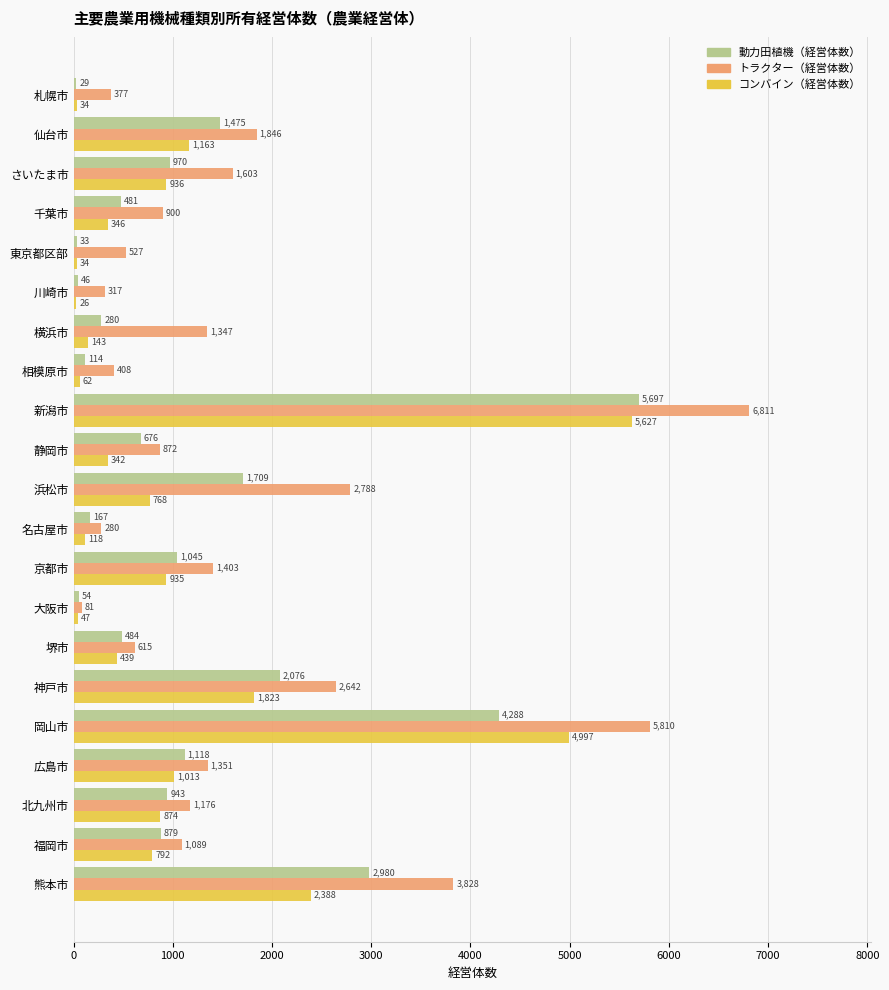

What is the maximum value shown in the chart?

6811